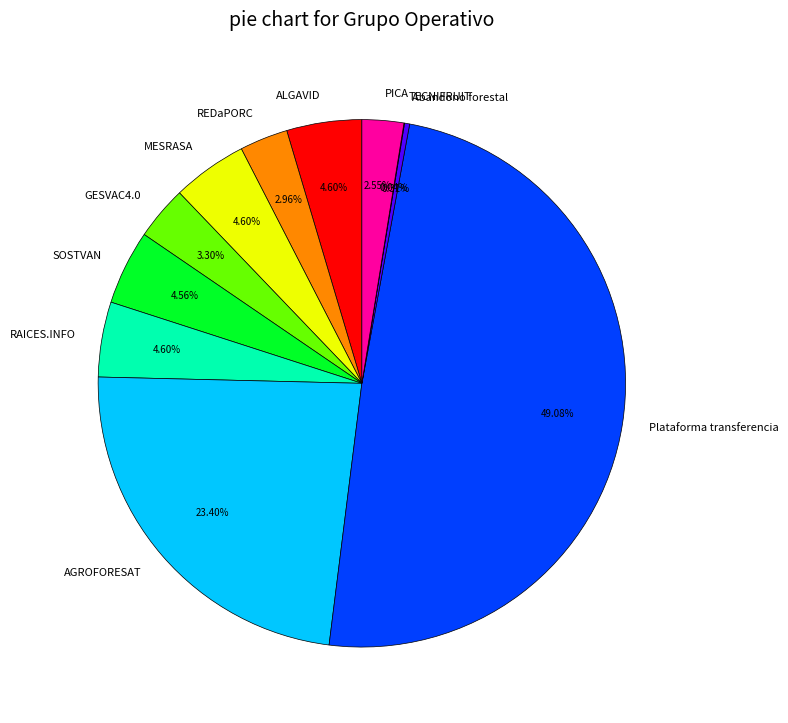

To the nearest percent, what is the average slice percentage?

9%